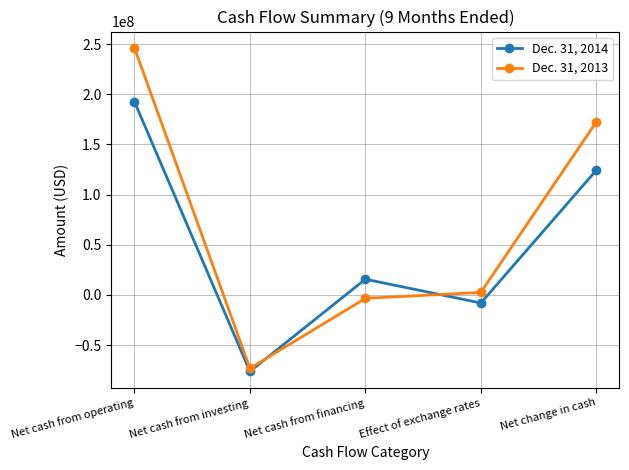

How many positive values does the Dec. 31, 2013 series have?

3